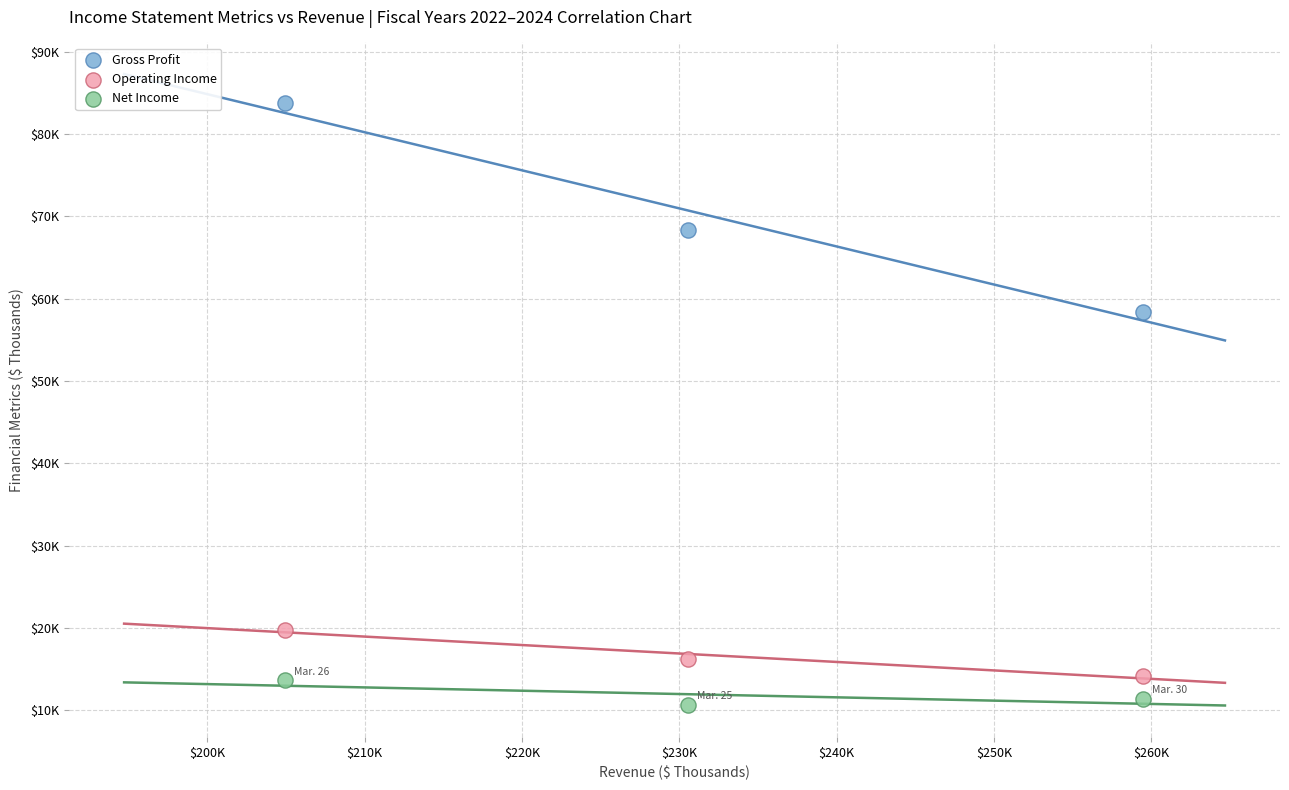

Which series has the widest spread of Y values?

Gross Profit